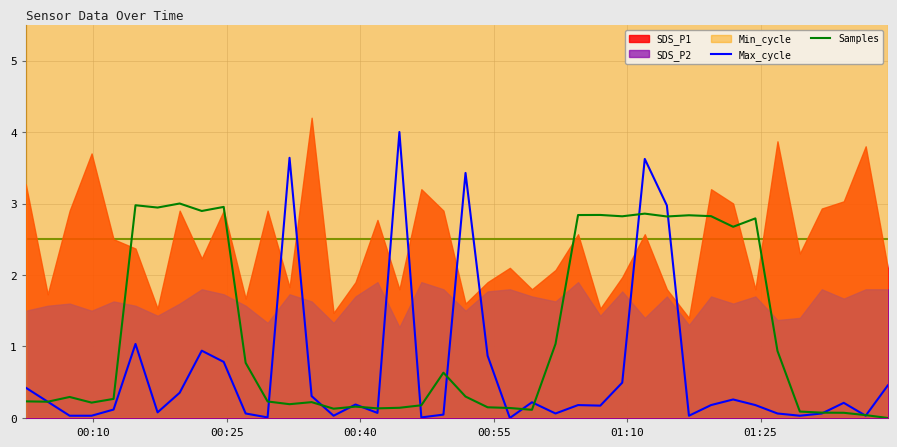

What is the sum of all Max_cycle values?

25.9